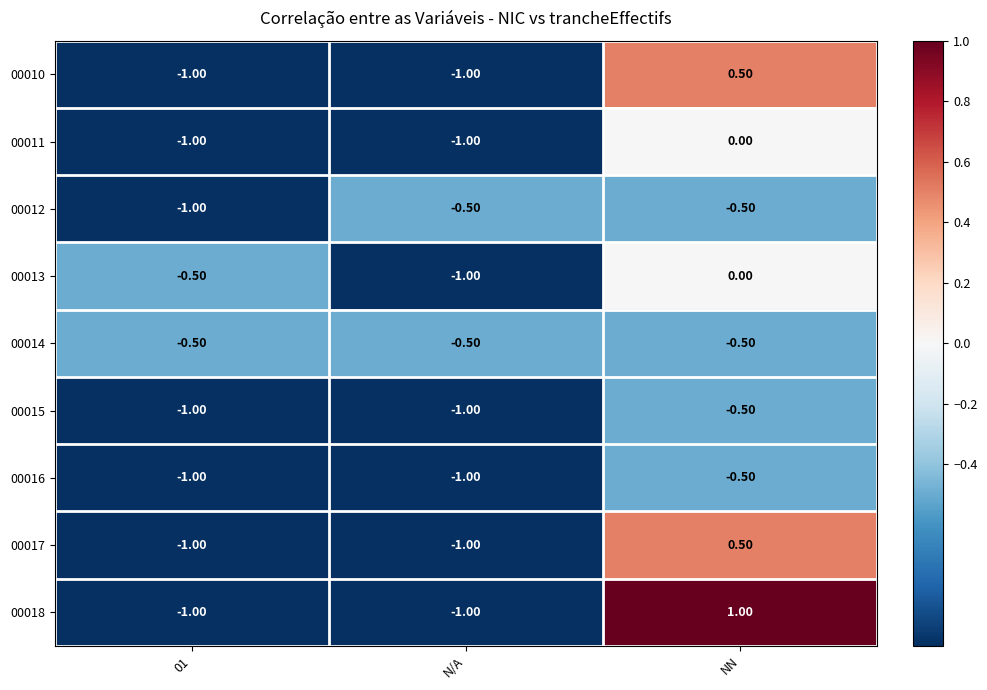

At which category does the chart reach its peak across all series?

NN